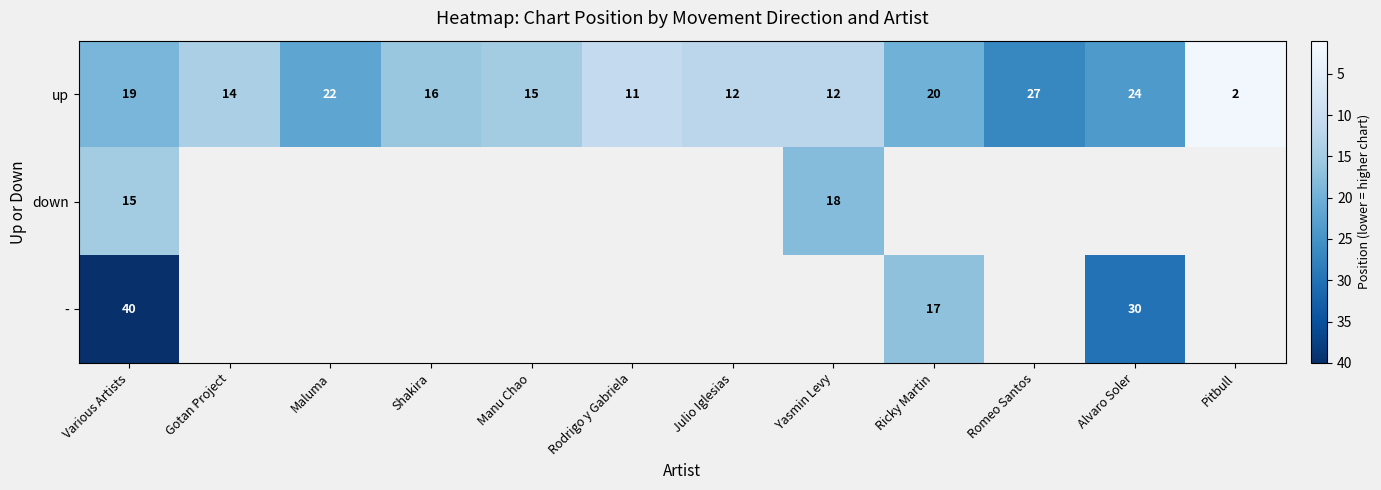

What is the difference between the second highest and minimum values in the up series?

22